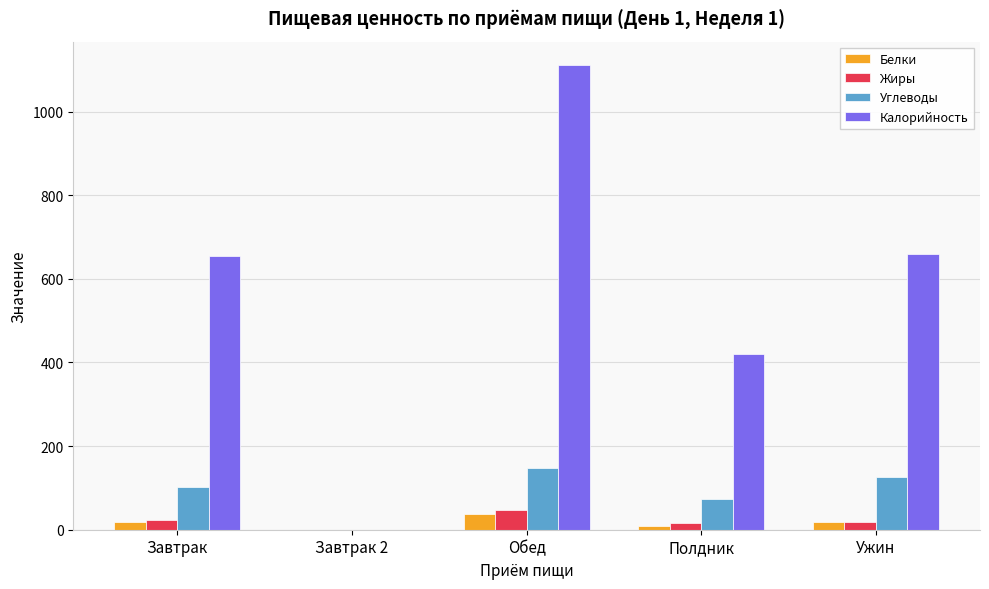

What is the sum of all Углеводы values?

449.8